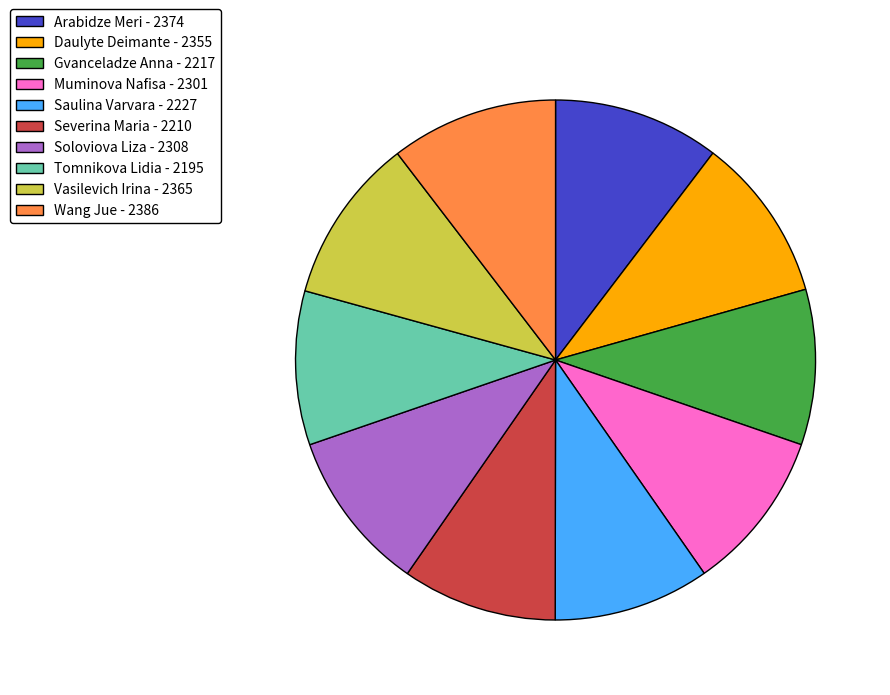

Combined, do Gvanceladze Anna - 2217 and Severina Maria - 2210 account for over 50%?

No